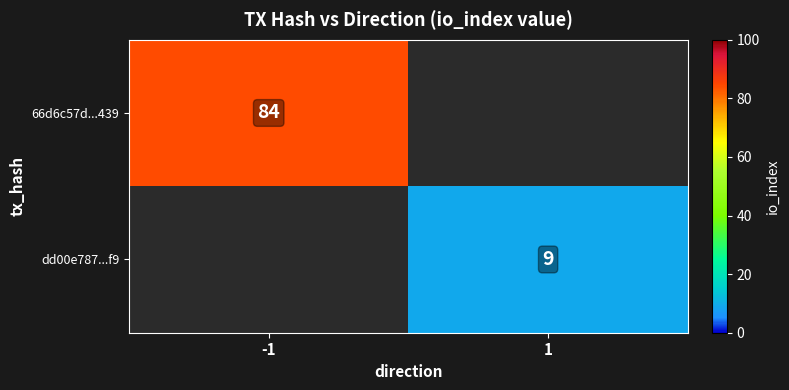

True or false: 66d6c57d...439 has a value of 84 at -1.

True